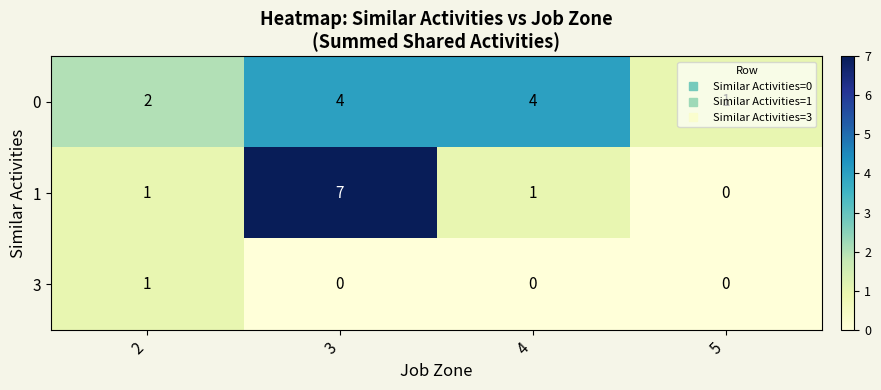

List the series in order of their peak value, lowest first.

3, 0, 1